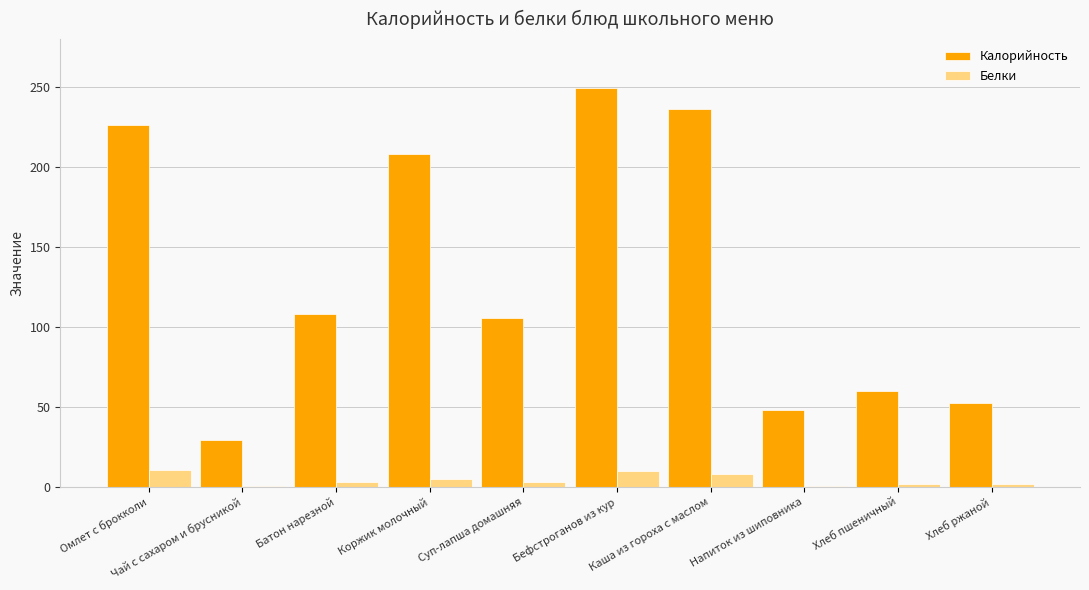

What is the sum of all Калорийность values?

1322.4